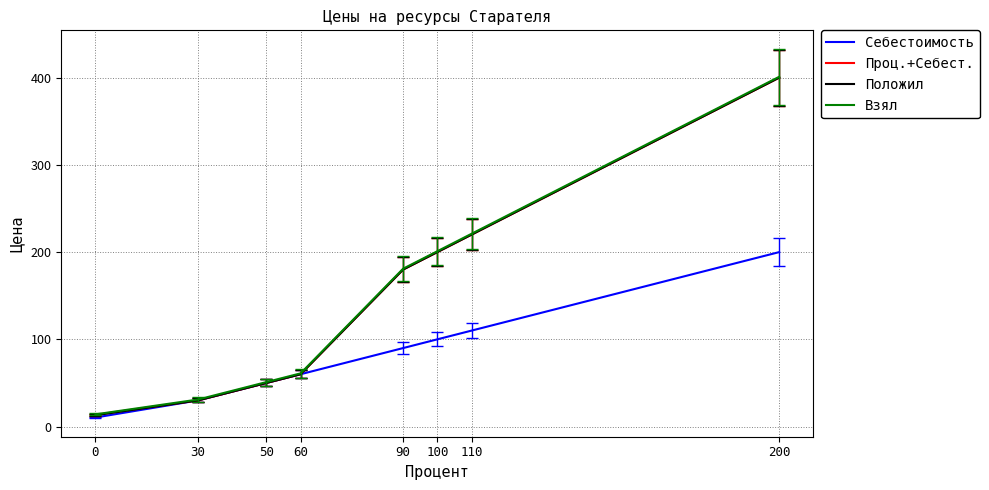

The value of Взял at 110 is 221.0. True or false?

True